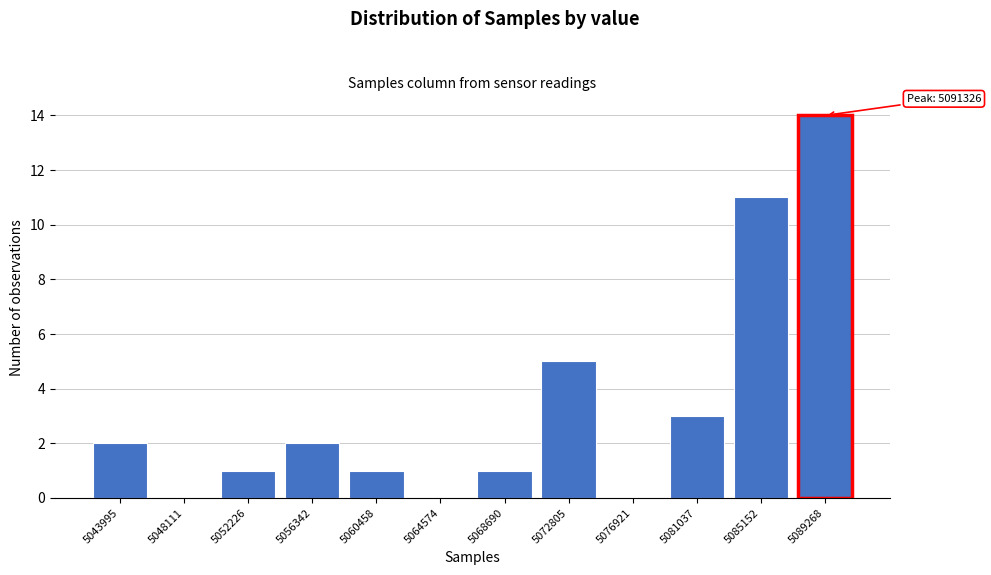

Reading right to left, what are all the values shown in this chart?

5089268=14	5085152=11	5081037=3	5076921=0	5072805=5	5068690=1	5064574=0	5060458=1	5056342=2	5052226=1	5048111=0	5043995=2